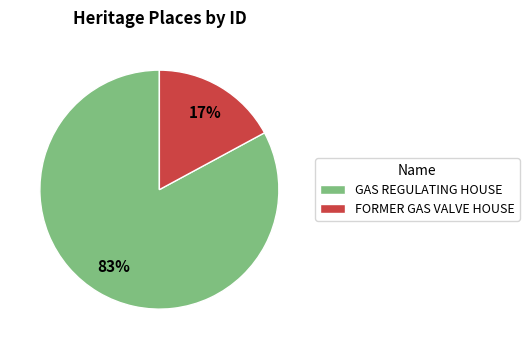

Which category accounts for the majority?

GAS REGULATING HOUSE